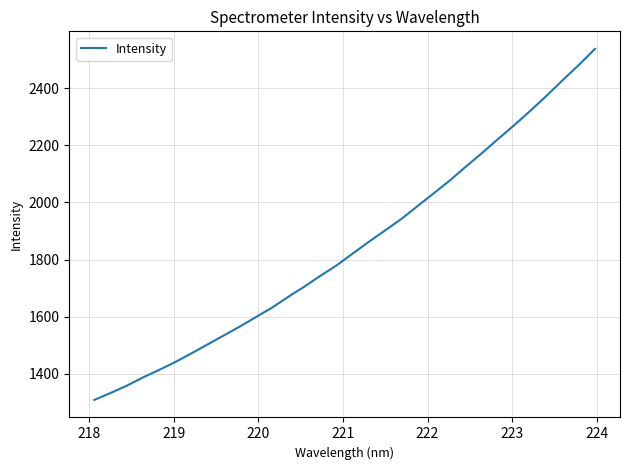

What is the difference between the maximum and minimum values?

1228.2